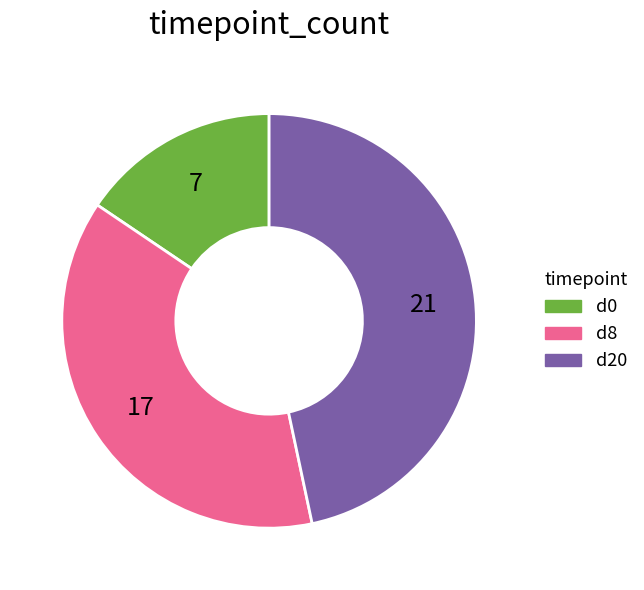

What is the largest slice in the pie chart?

d20